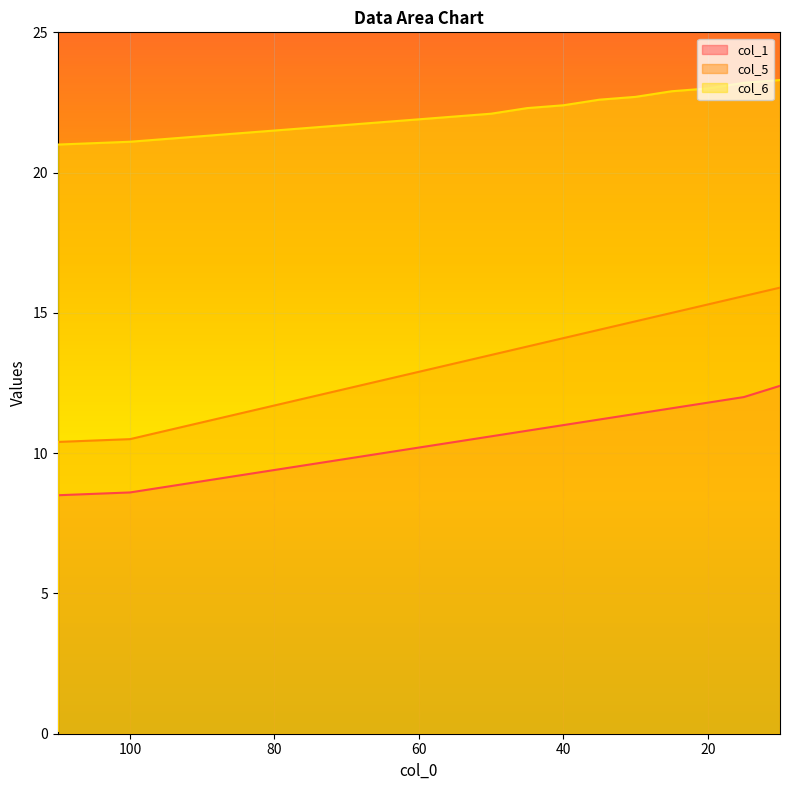

What is the value of the col_6 point at the 6th from the left?

21.4